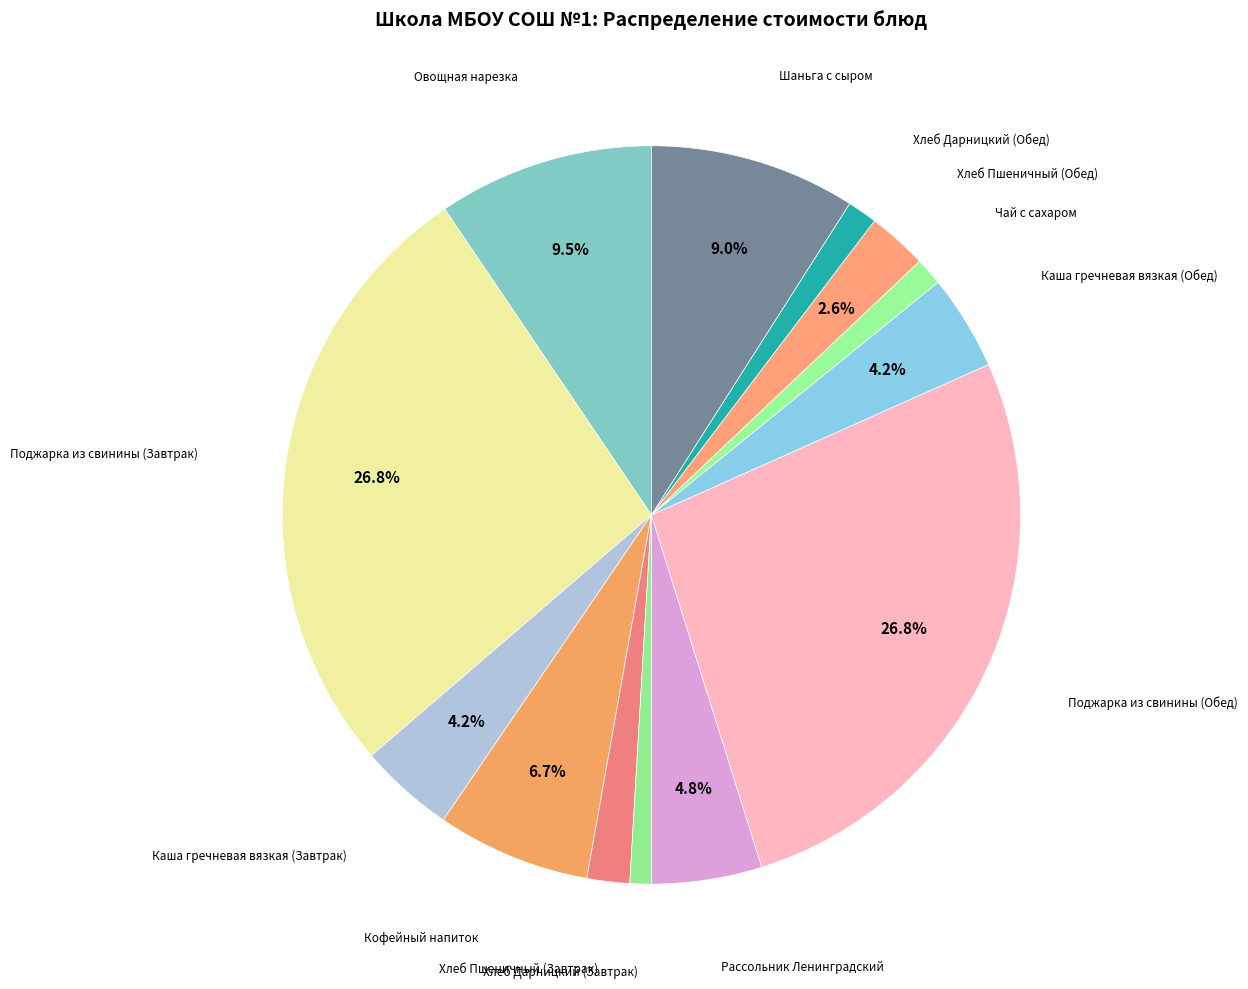

How many segments does this pie chart have?

13